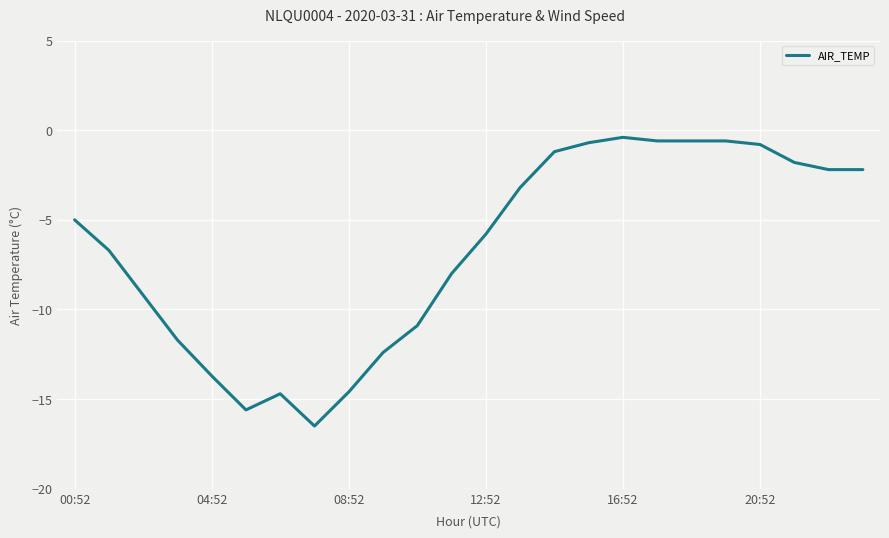

What is the minimum value shown in the chart?

-16.5